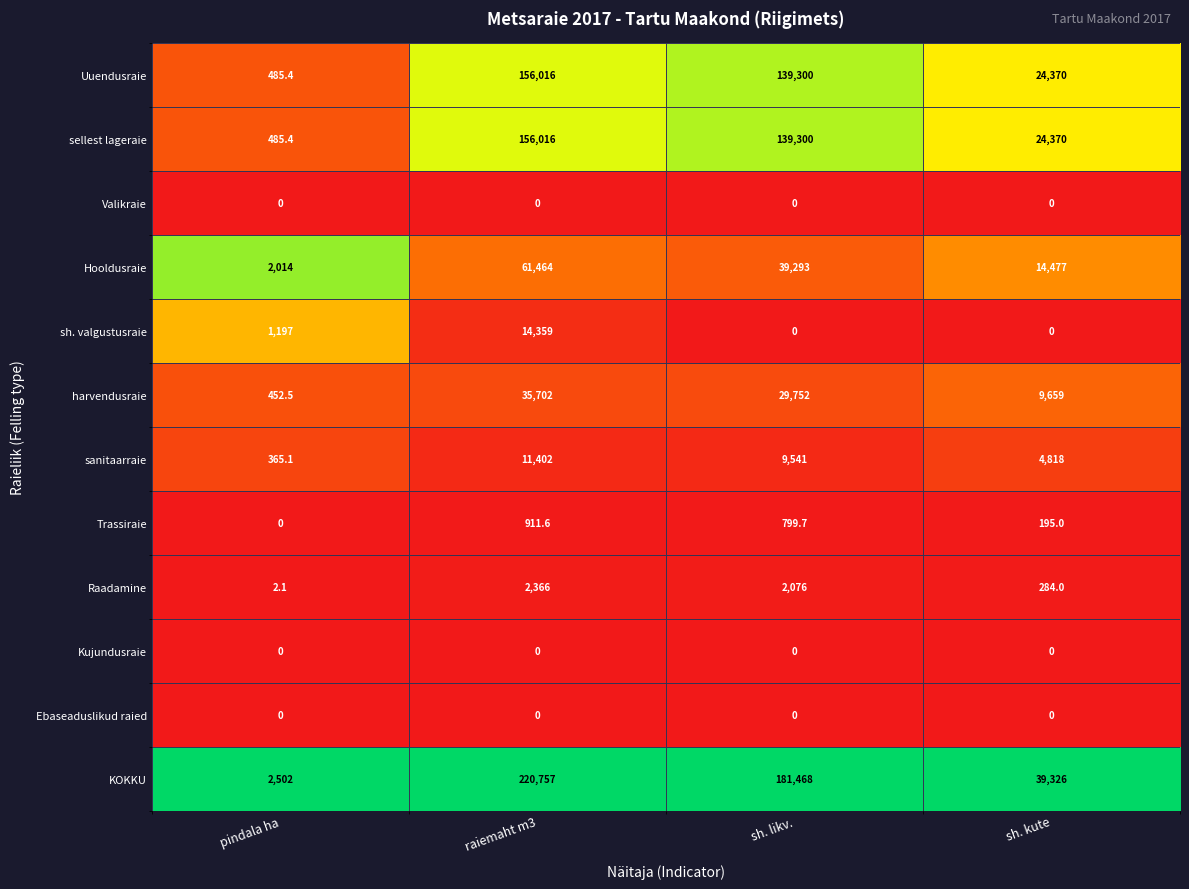

Count the number of data series in this chart.

12